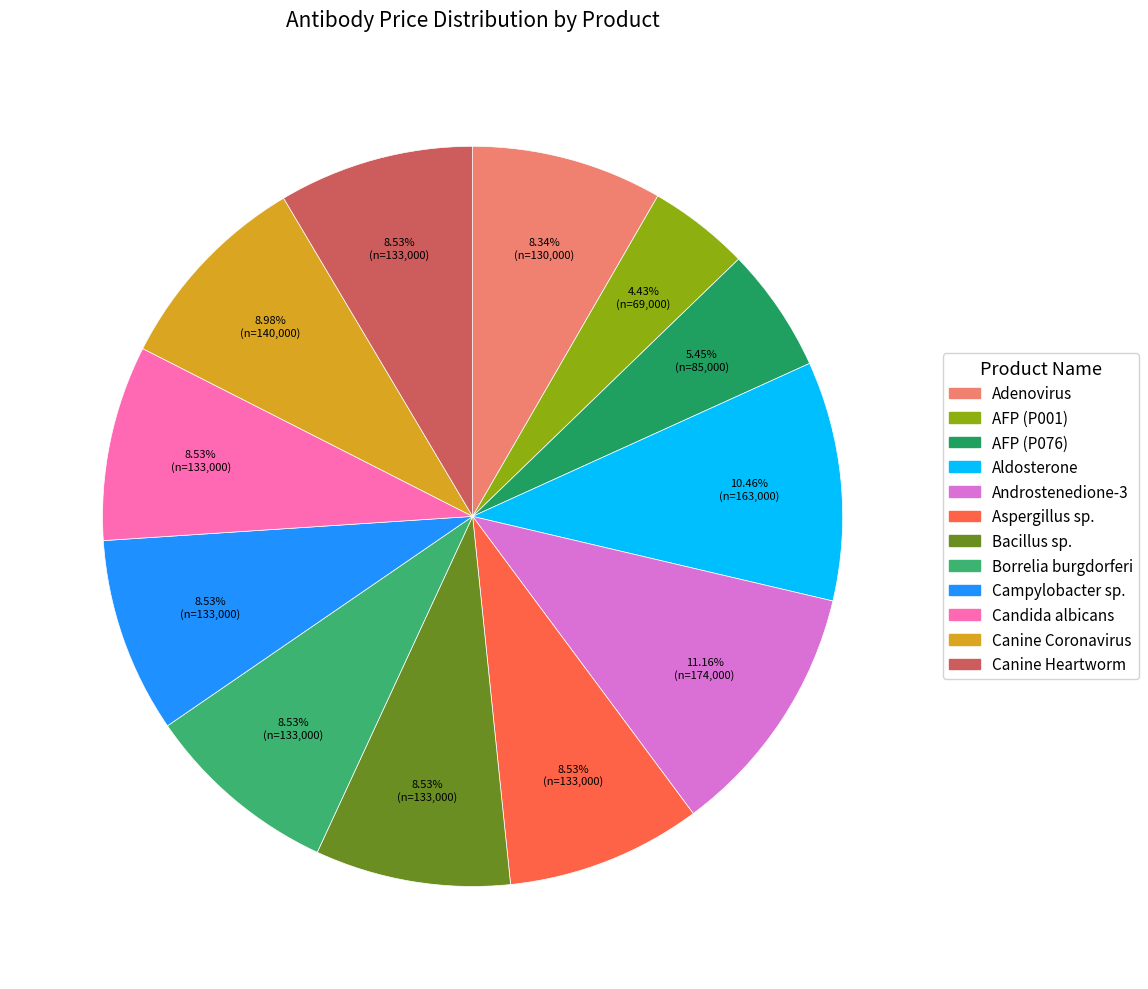

Is there any slice that represents more than half of the pie?

No